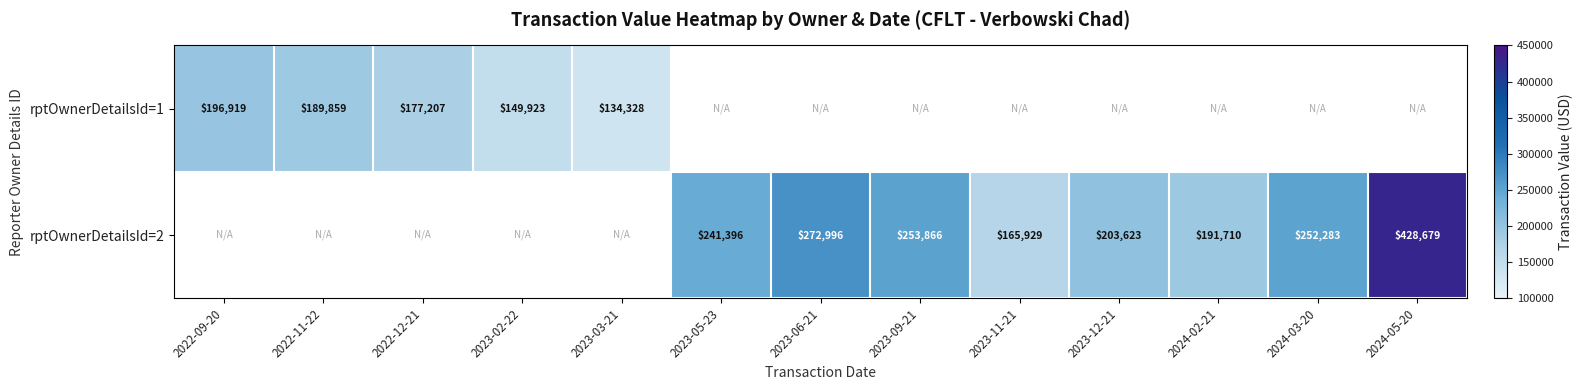

Is it true that rptOwnerDetailsId=1 equals 134328 at 2023-03-21?

True